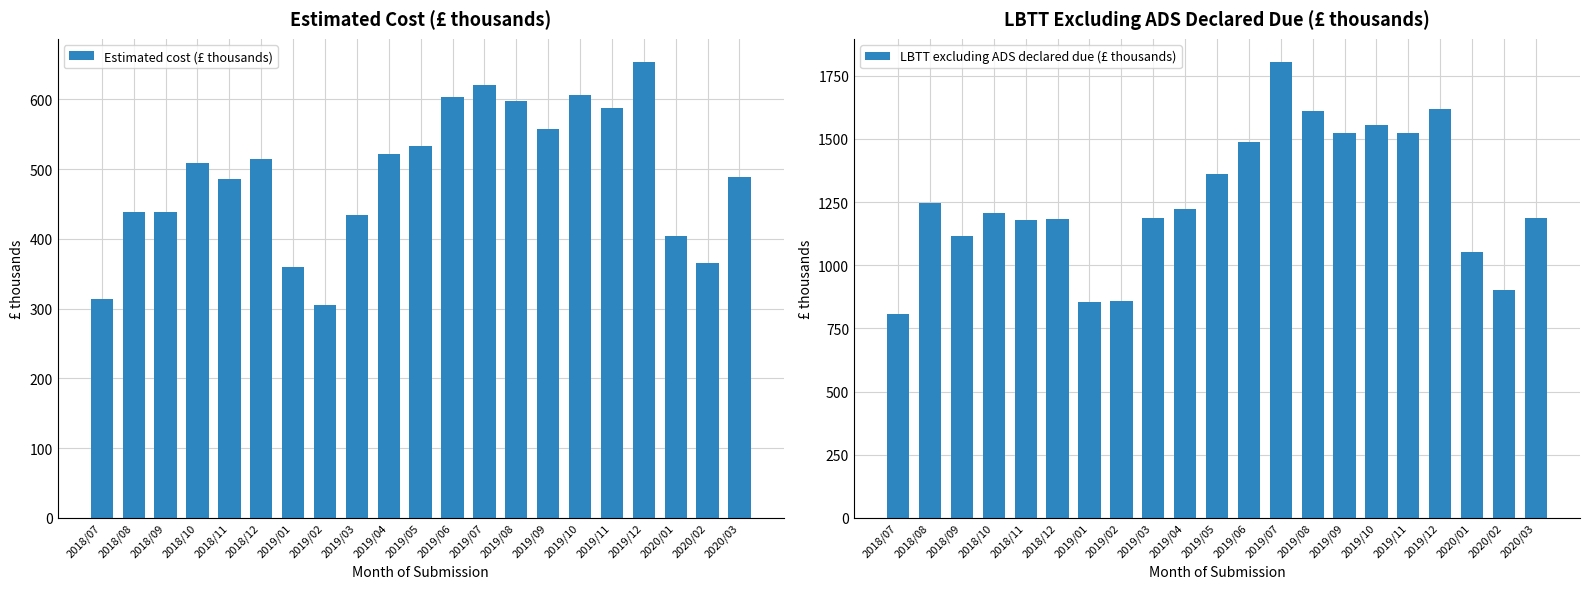

List the series in order of their peak value, highest first.

LBTT excluding ADS declared due (£ thousands), Estimated cost (£ thousands)